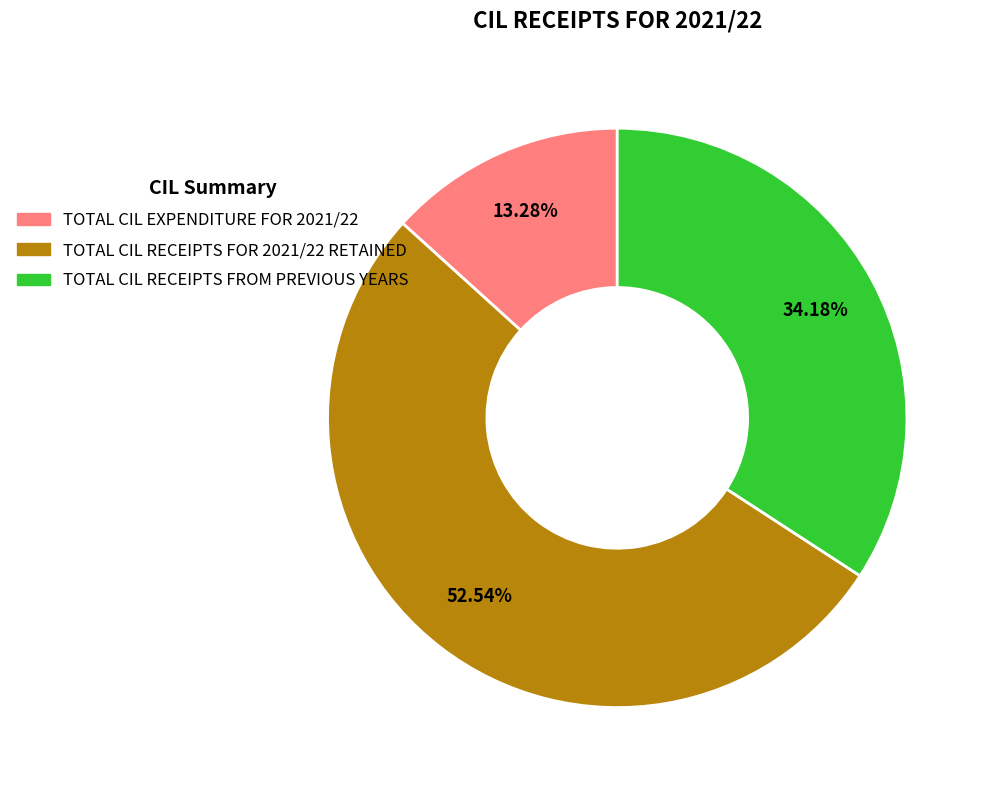

Between TOTAL CIL RECEIPTS FOR 2021/22 RETAINED and TOTAL CIL RECEIPTS FROM PREVIOUS YEARS, which is larger?

TOTAL CIL RECEIPTS FOR 2021/22 RETAINED